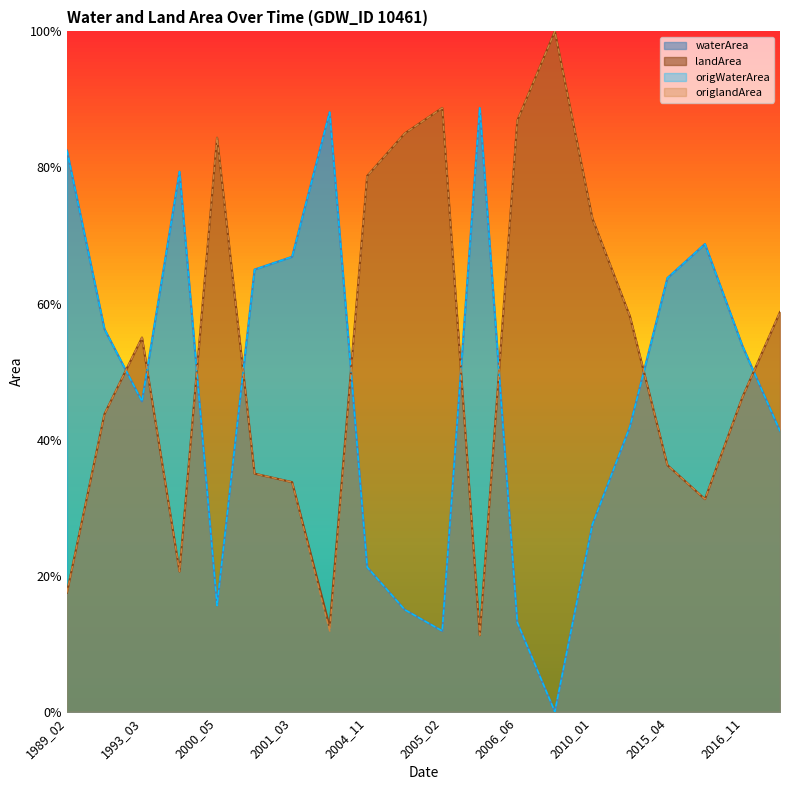

Reading left to right, extract all data points from this chart.

waterArea: 1989_02=0.8	1993_02=0.6	1993_03=0.5	1997_03=0.8	2000_05=0.2	2000_11=0.7	2001_03=0.7	2001_10=0.9	2004_11=0.2	2005_01=0.1	2005_02=0.1	2006_03=0.9	2006_06=0.1	2008_11=0.0	2010_01=0.3	2015_03=0.4	2015_04=0.6	2016_10=0.7	2016_11=0.5	2016_12=0.4
landArea: 1989_02=0.2	1993_02=0.4	1993_03=0.5	1997_03=0.2	2000_05=0.8	2000_11=0.3	2001_03=0.3	2001_10=0.1	2004_11=0.8	2005_01=0.8	2005_02=0.9	2006_03=0.1	2006_06=0.9	2008_11=1.0	2010_01=0.7	2015_03=0.6	2015_04=0.4	2016_10=0.3	2016_11=0.5	2016_12=0.6
origWaterArea: 1989_02=0.8	1993_02=0.6	1993_03=0.5	1997_03=0.8	2000_05=0.2	2000_11=0.7	2001_03=0.7	2001_10=0.9	2004_11=0.2	2005_01=0.1	2005_02=0.1	2006_03=0.9	2006_06=0.1	2008_11=0.0	2010_01=0.3	2015_03=0.4	2015_04=0.6	2016_10=0.7	2016_11=0.5	2016_12=0.4
origlandArea: 1989_02=0.2	1993_02=0.4	1993_03=0.5	1997_03=0.2	2000_05=0.8	2000_11=0.3	2001_03=0.3	2001_10=0.1	2004_11=0.8	2005_01=0.8	2005_02=0.9	2006_03=0.1	2006_06=0.9	2008_11=1.0	2010_01=0.7	2015_03=0.6	2015_04=0.4	2016_10=0.3	2016_11=0.5	2016_12=0.6